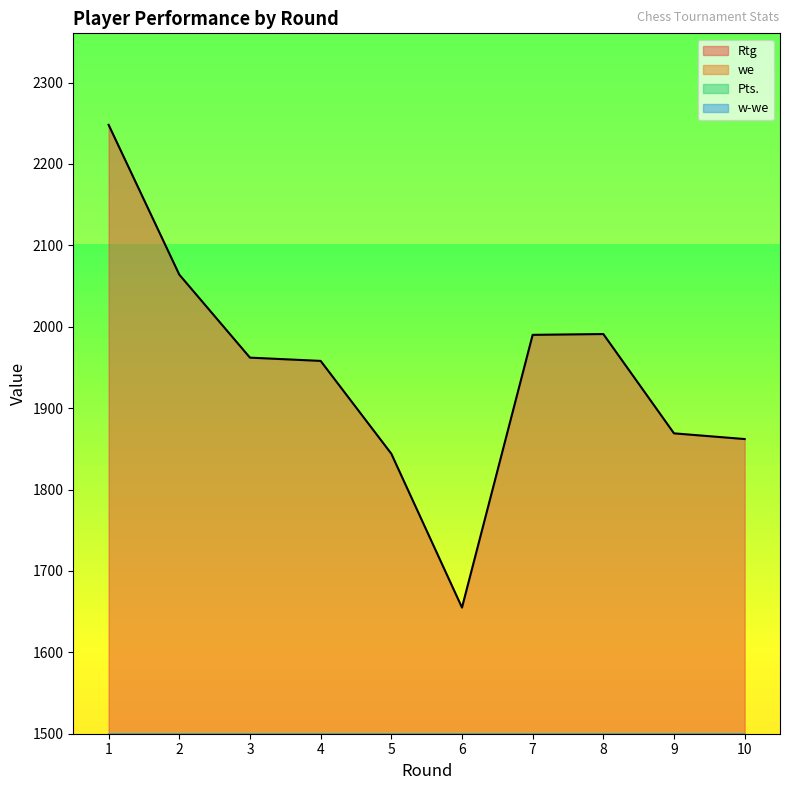

Which series changed the most between 1 and 3?

Pts.